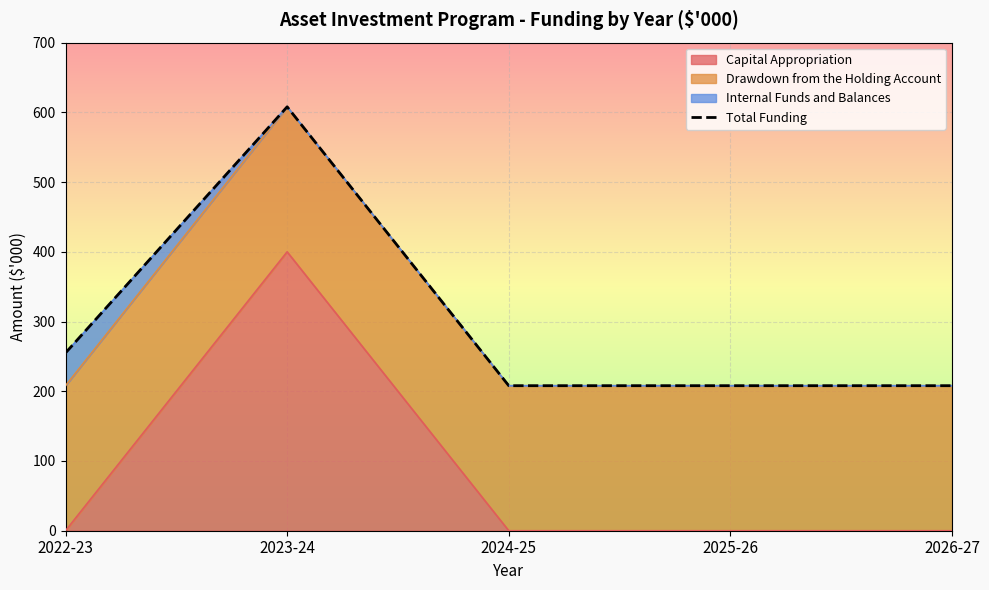

What is the label of the 3rd point from the left?

2024-25